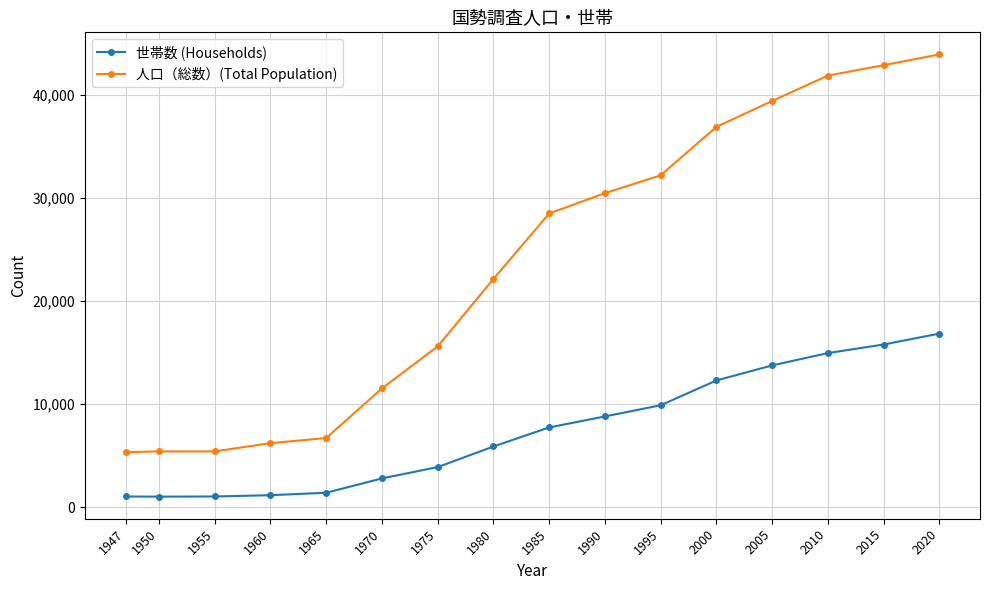

What is the value of the 世帯数 (Households) point at the 5th from the left?

1389